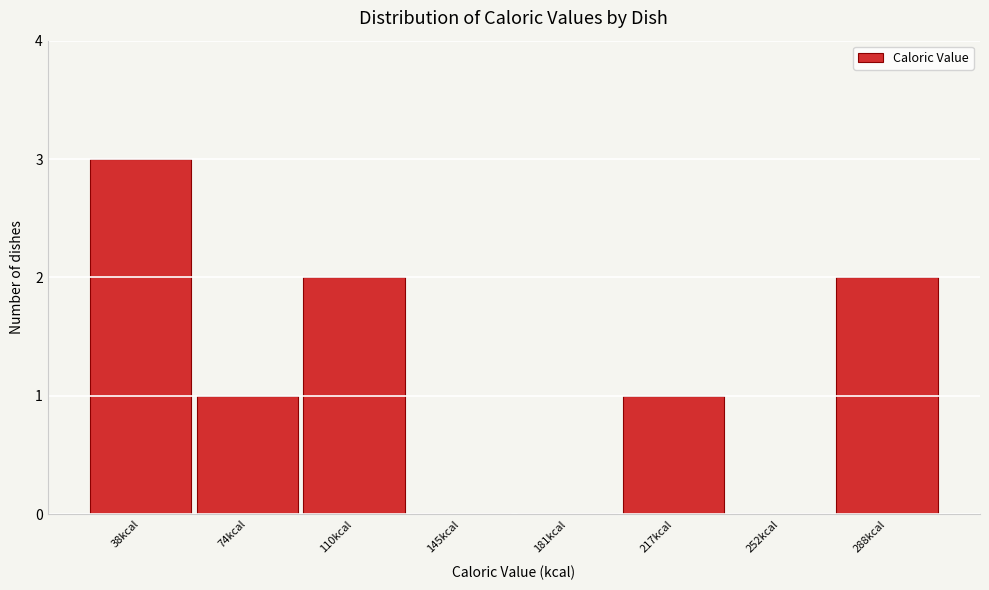

Reading right to left, extract all data points from this chart.

288kcal=2	252kcal=0	217kcal=1	181kcal=0	145kcal=0	110kcal=2	74kcal=1	38kcal=3